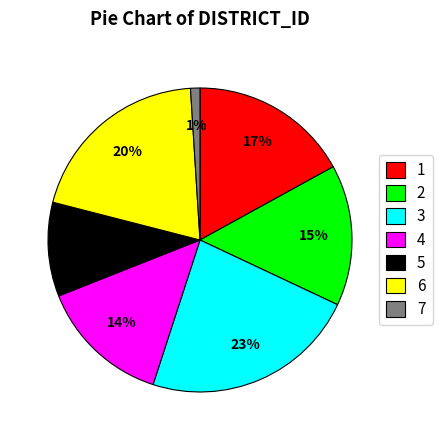

Is there a majority slice in this chart?

No